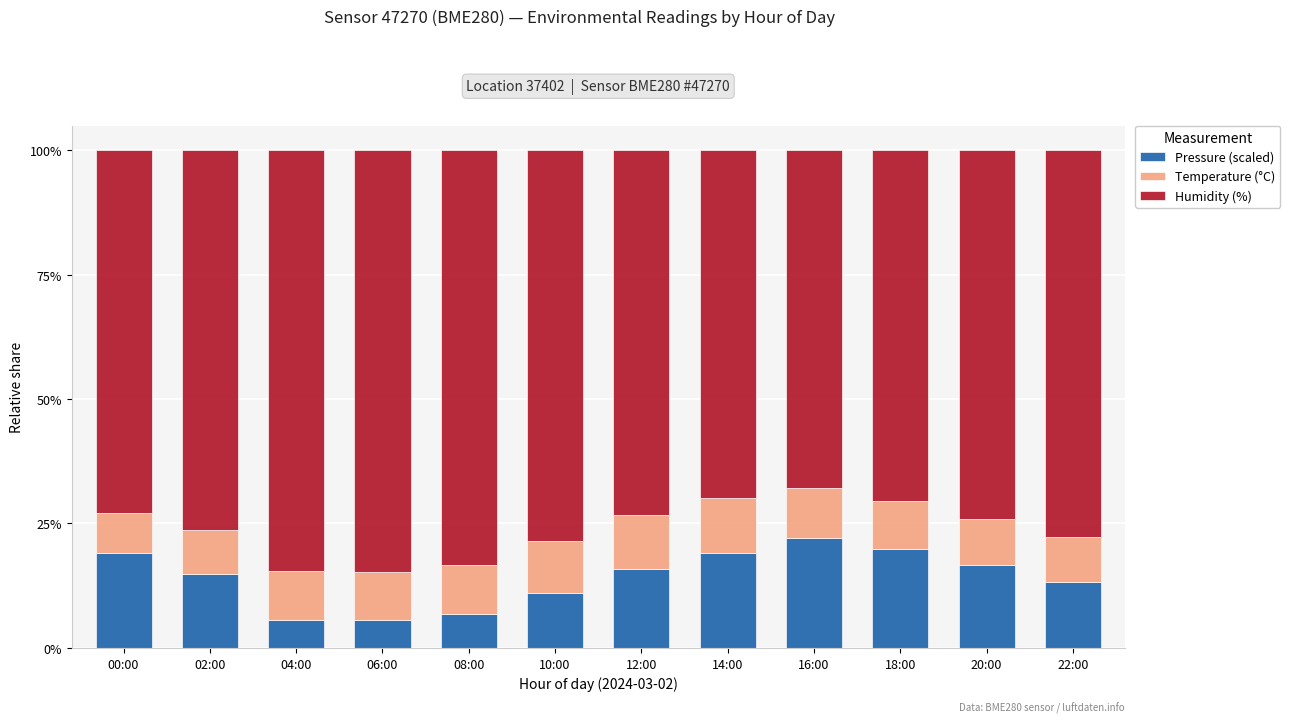

At which label does Pressure (scaled) reach its peak?

16:00